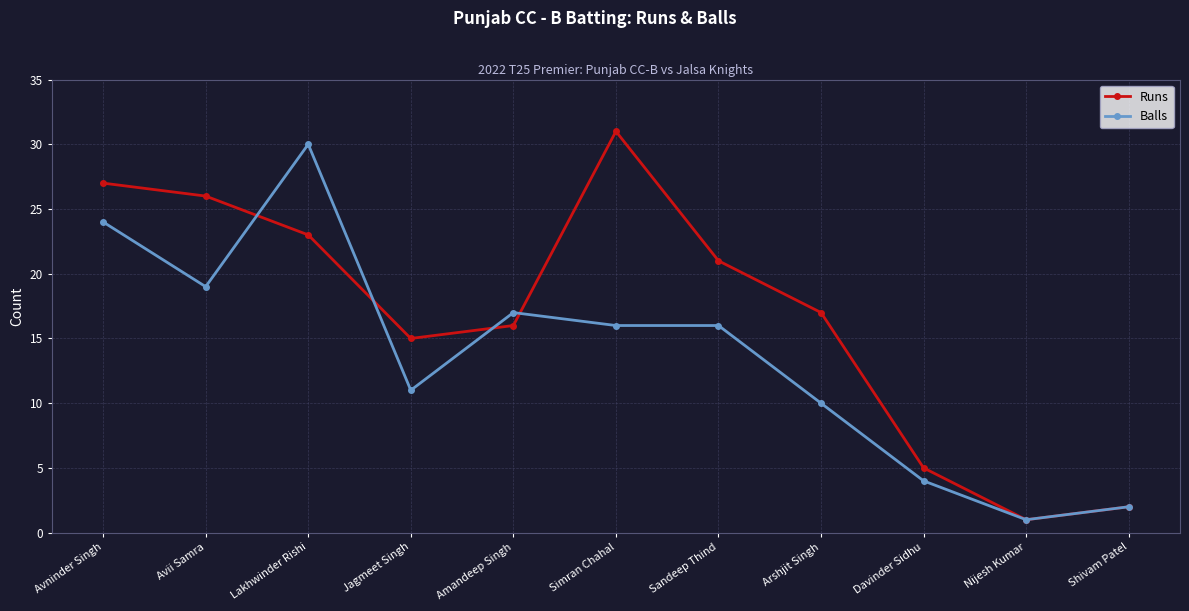

What is the minimum value for Balls?

1